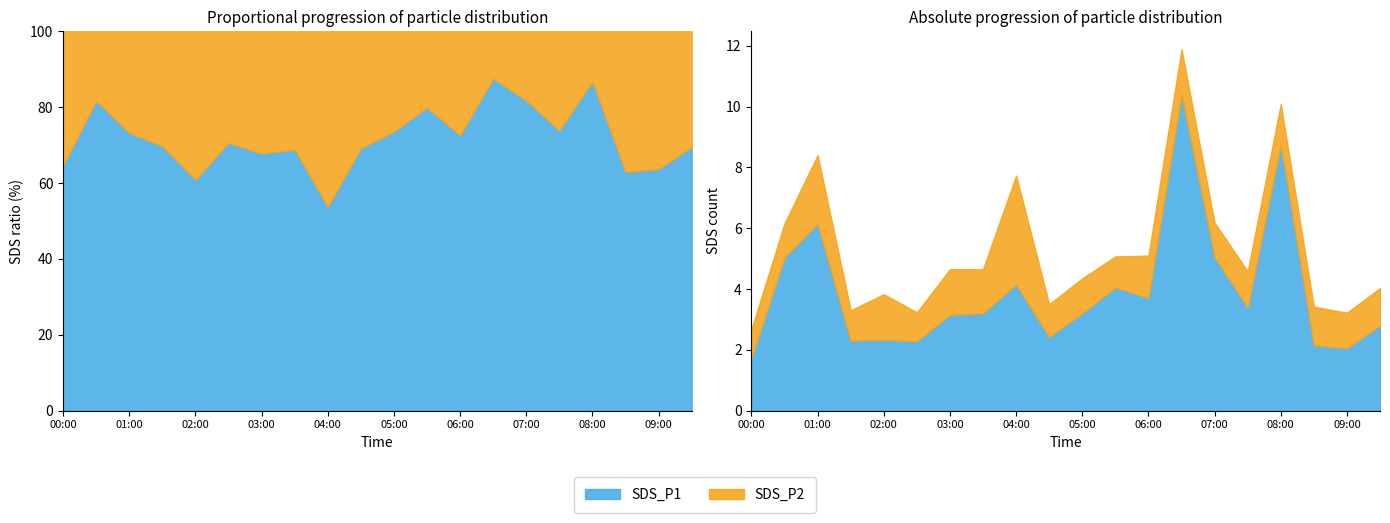

Where is SDS_P2 nearest to the value 2?

01:00